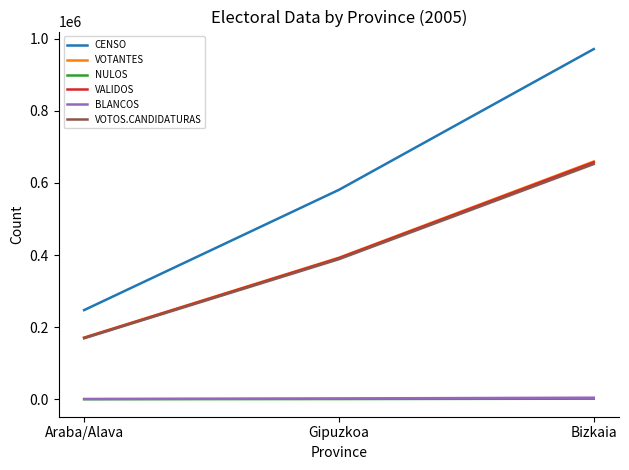

True or false: VOTOS.CANDIDATURAS has a value of 169519 at Araba/Alava.

True